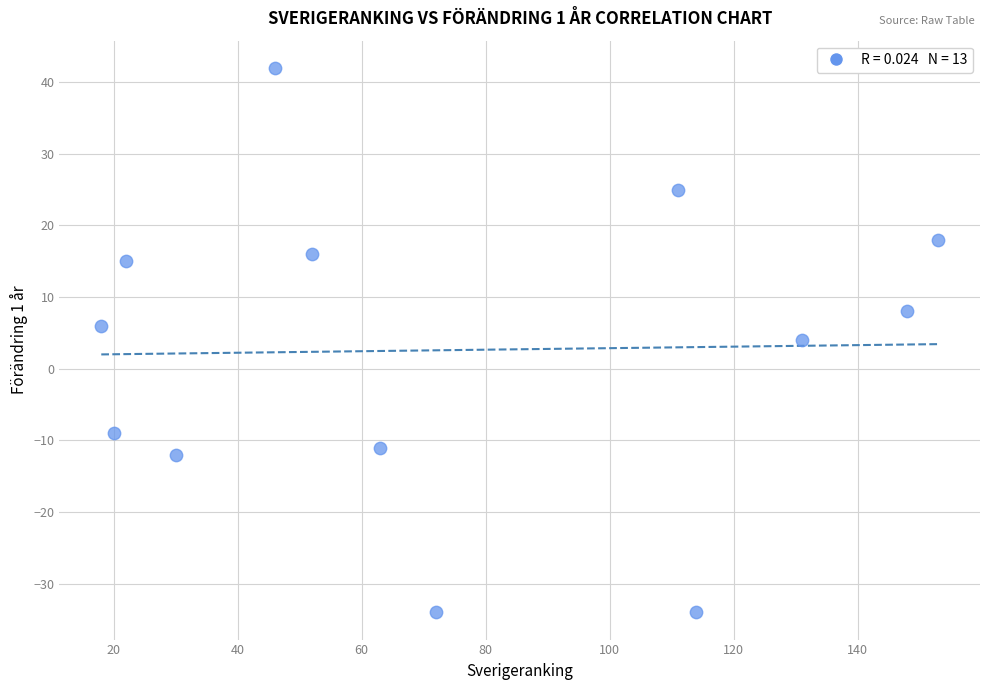

What is the range of X values (max minus min)?

135